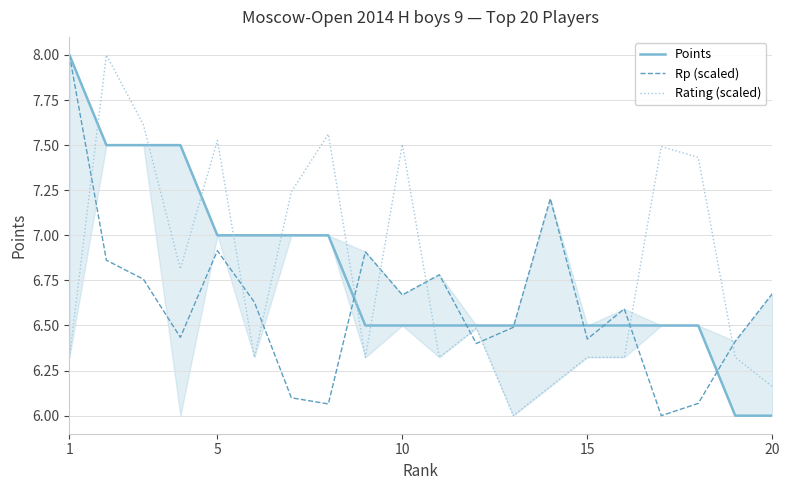

How many times do Rating (scaled) and Rp (scaled) cross each other?

10